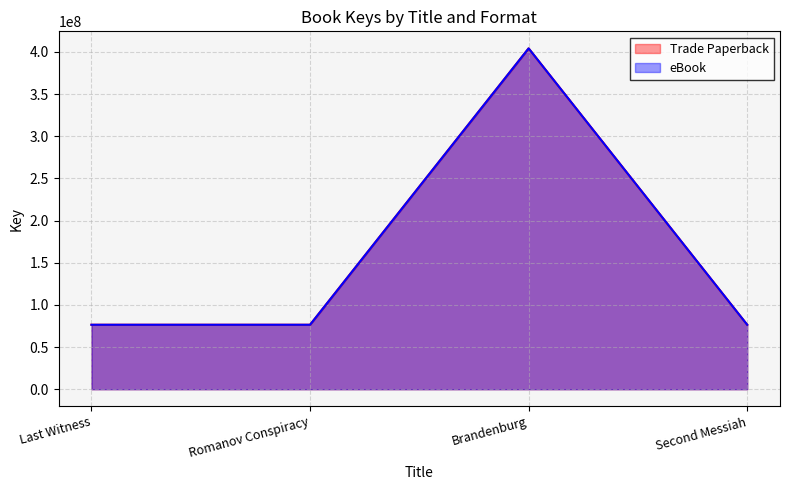

What position from the right is Second Messiah?

1